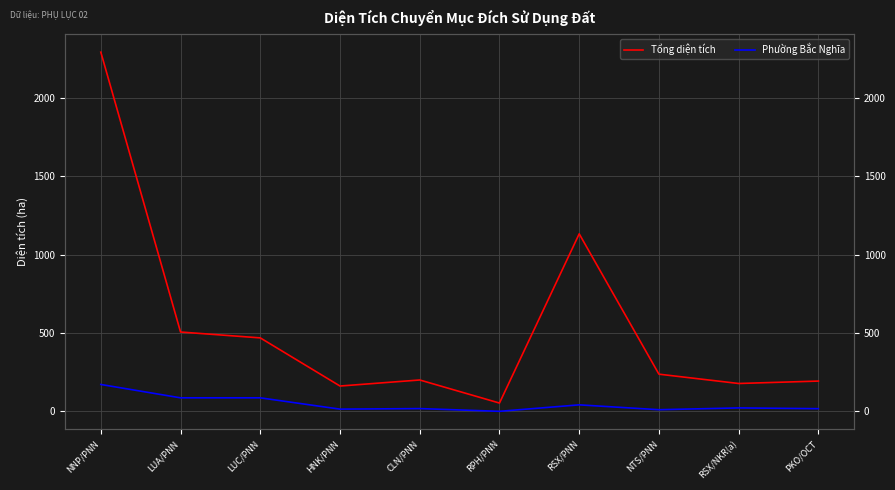

How many values in the Tổng diện tích series exceed 237?

5